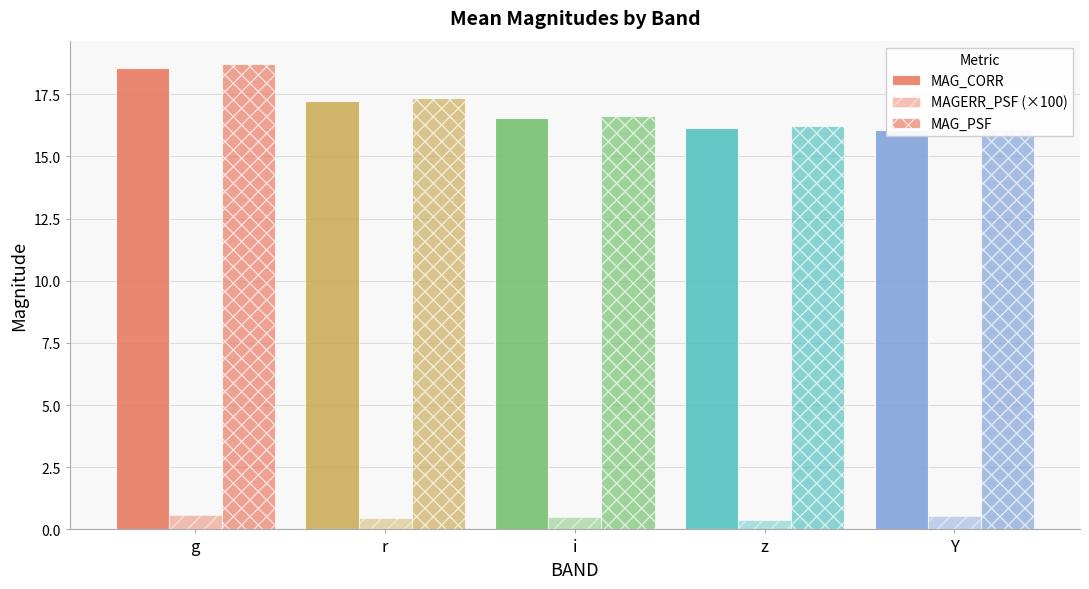

Which category has the lowest value in the MAG_CORR series?

Y